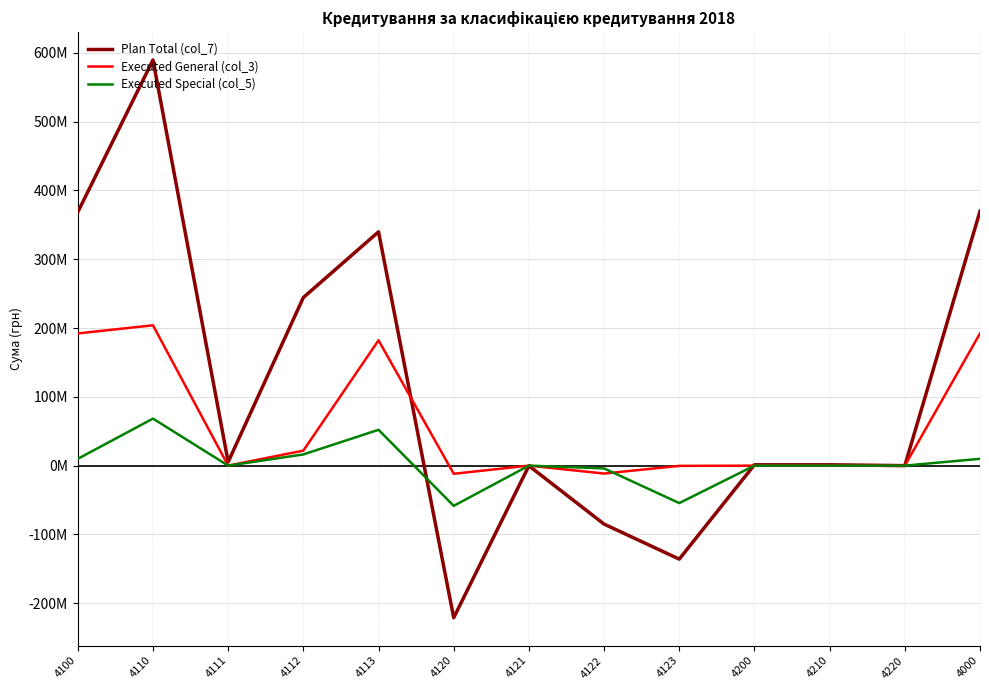

What is the label of the 12th point from the left?

4220